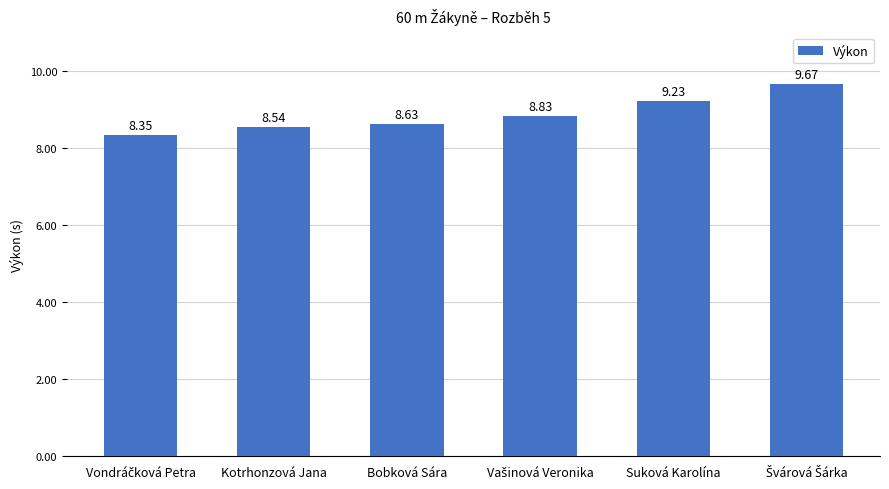

Is it true that the value at Bobková Sára is 8.6?

True